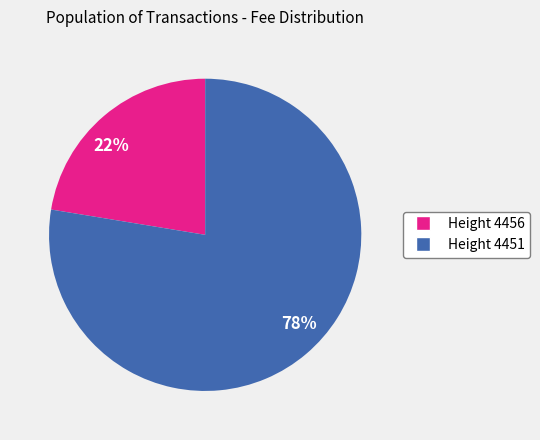

Rank the categories by value from highest to lowest.

78%, 22%